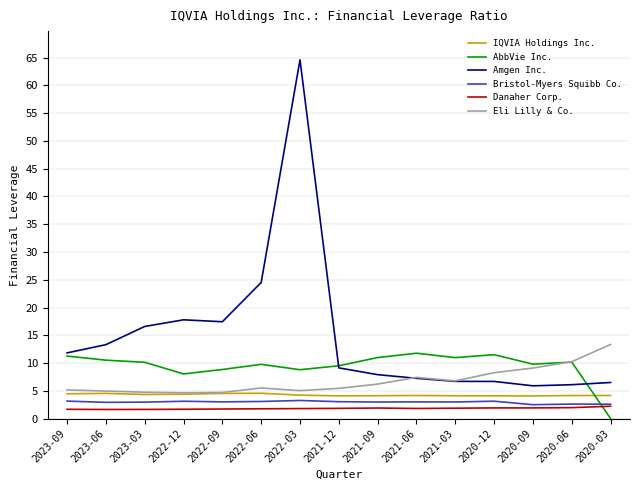

List the series in order of their peak value, highest first.

Amgen Inc., Eli Lilly & Co., AbbVie Inc., IQVIA Holdings Inc., Bristol-Myers Squibb Co., Danaher Corp.